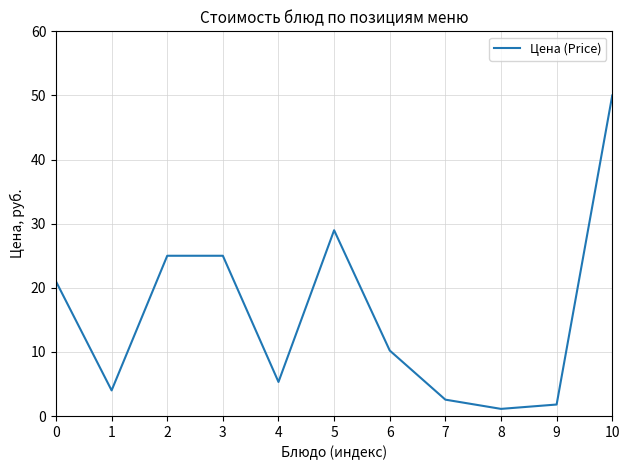

Does the chart have visible grid lines?

Yes